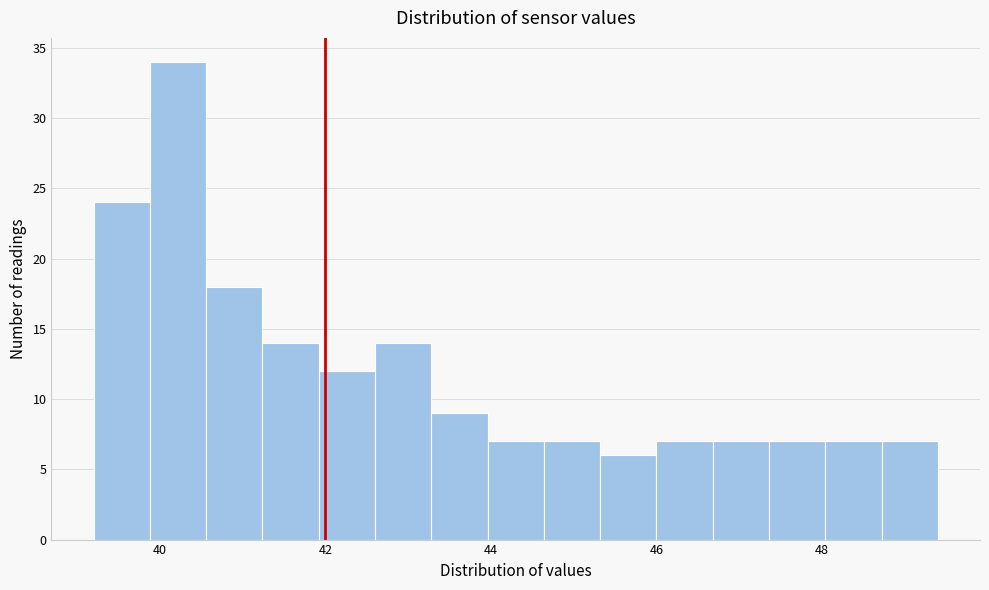

Read against the x-axis, roughly where is the centre of the tallest bar?

40.2